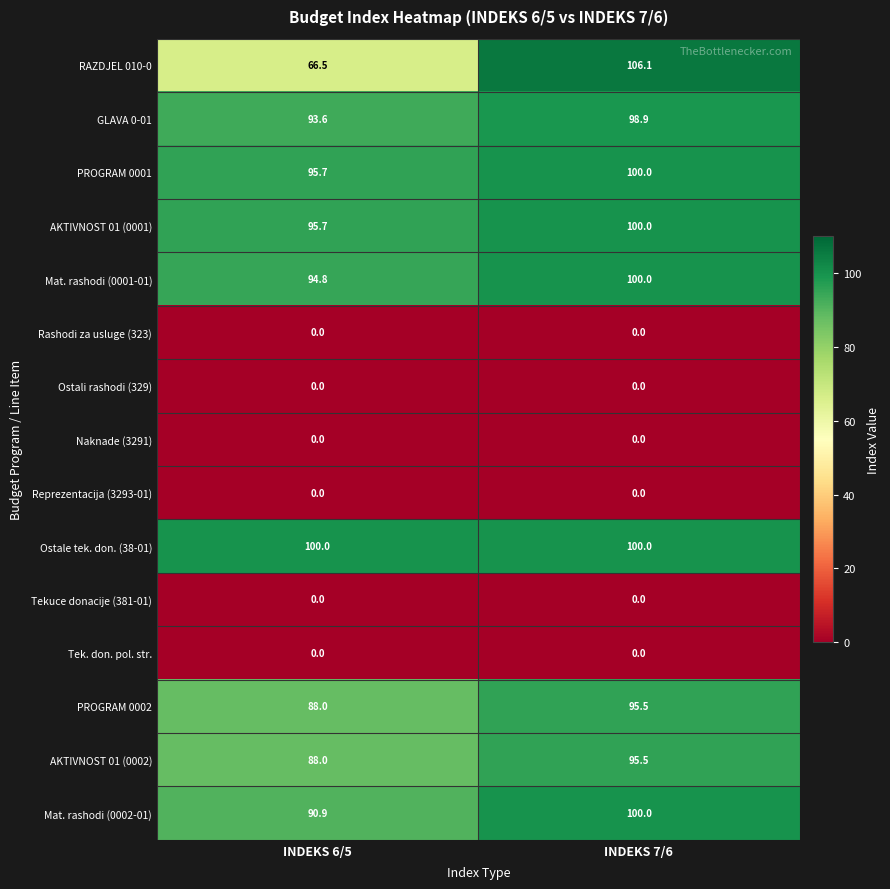

Reading left to right, transcribe all the data shown in this chart.

RAZDJEL 010-0: 66.5	106.1
GLAVA 0-01: 93.6	98.9
PROGRAM 0001: 95.7	100.0
AKTIVNOST 01 (0001): 95.7	100.0
Mat. rashodi (0001-01): 94.8	100.0
Rashodi za usluge (323): 0.0	0.0
Ostali rashodi (329): 0.0	0.0
Naknade (3291): 0.0	0.0
Reprezentacija (3293-01): 0.0	0.0
Ostale tek. don. (38-01): 100.0	100.0
Tekuce donacije (381-01): 0.0	0.0
Tek. don. pol. str.: 0.0	0.0
PROGRAM 0002: 88.0	95.5
AKTIVNOST 01 (0002): 88.0	95.5
Mat. rashodi (0002-01): 90.9	100.0